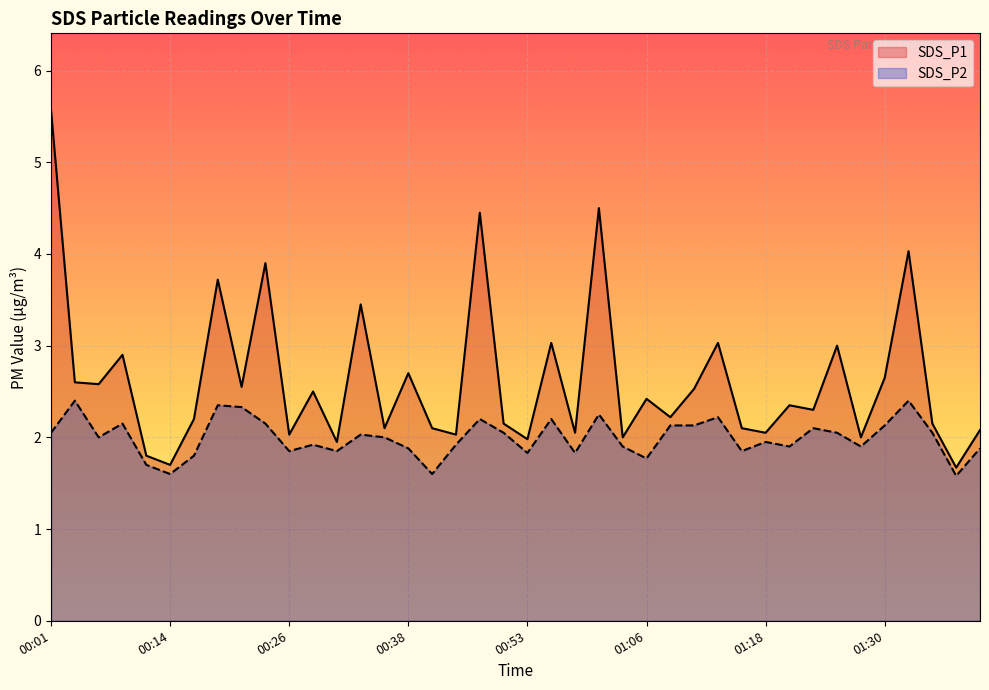

Reading left to right, what are all the values shown in this chart?

SDS_P1: 5.6	2.6	2.6	2.9	1.8	1.7	2.2	3.7	2.5	3.9	2.0	2.5	1.9	3.5	2.1	2.7	2.1	2.0	4.5	2.1	2.0	3.0	2.0	4.5	2.0	2.4	2.2	2.5	3.0	2.1	2.0	2.4	2.3	3.0	2.0	2.6	4.0	2.1	1.7	2.1
SDS_P2: 2.0	2.4	2.0	2.1	1.7	1.6	1.8	2.4	2.3	2.1	1.9	1.9	1.9	2.0	2.0	1.9	1.6	1.9	2.2	2.0	1.8	2.2	1.8	2.2	1.9	1.8	2.1	2.1	2.2	1.9	1.9	1.9	2.1	2.0	1.9	2.1	2.4	2.0	1.6	1.9